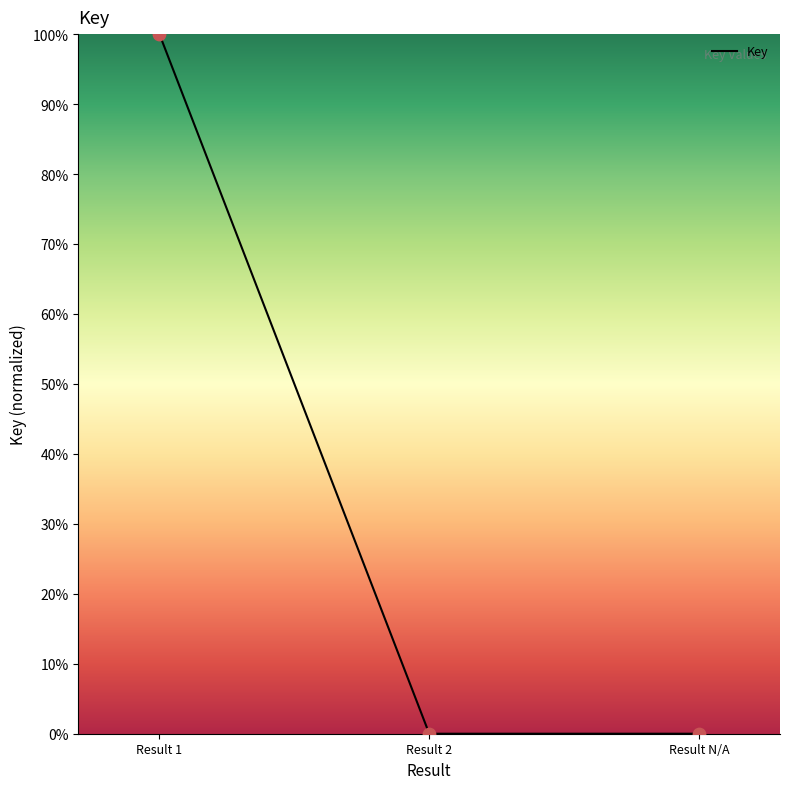

Between Result 1 and Result 2, which is larger?

Result 1